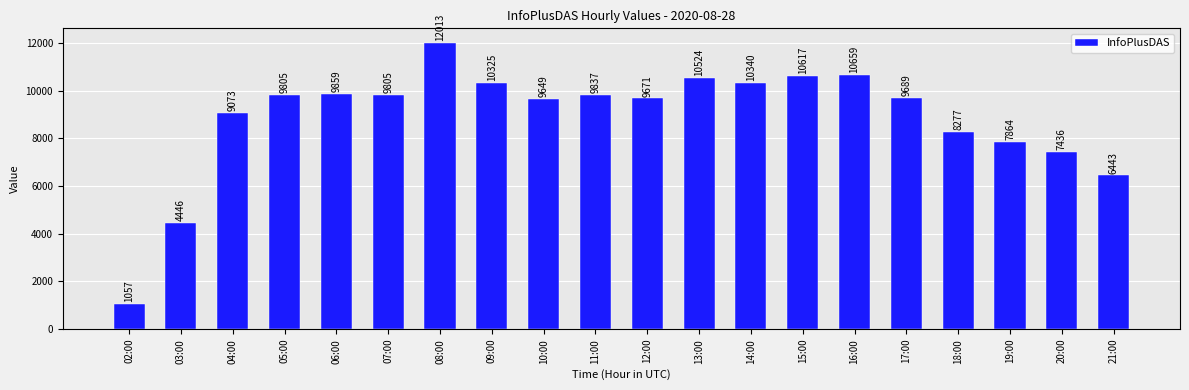

The chart shows a value of 9805 at 07:00. True or false?

True